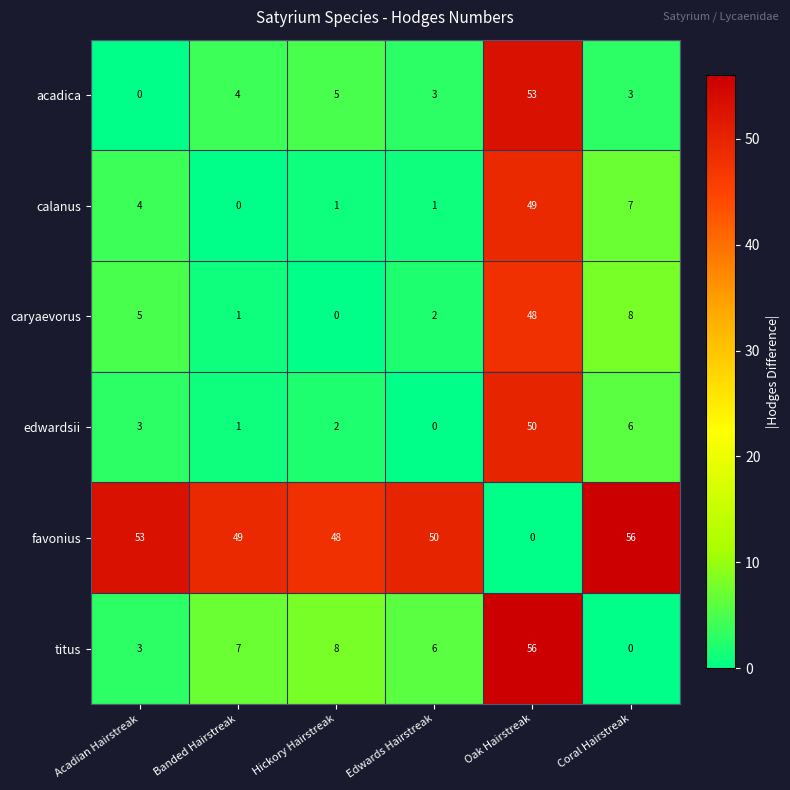

Rank the categories by edwardsii value from highest to lowest.

Oak Hairstreak, Coral Hairstreak, Acadian Hairstreak, Hickory Hairstreak, Banded Hairstreak, Edwards Hairstreak